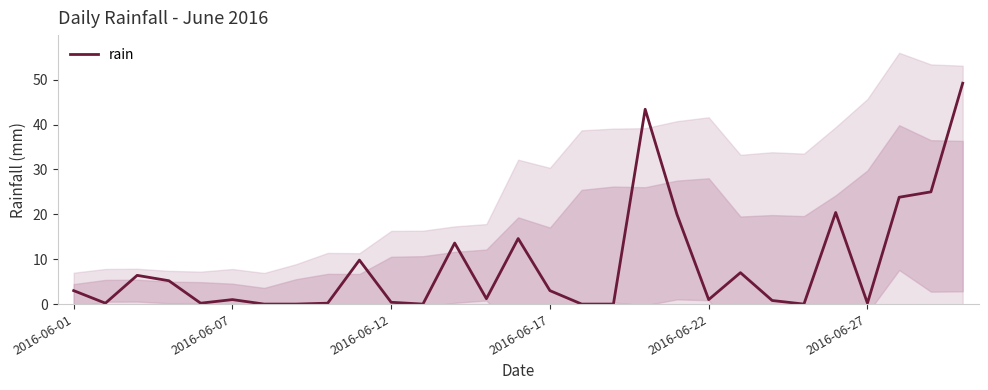

What is the highest value of the rain series?

49.2